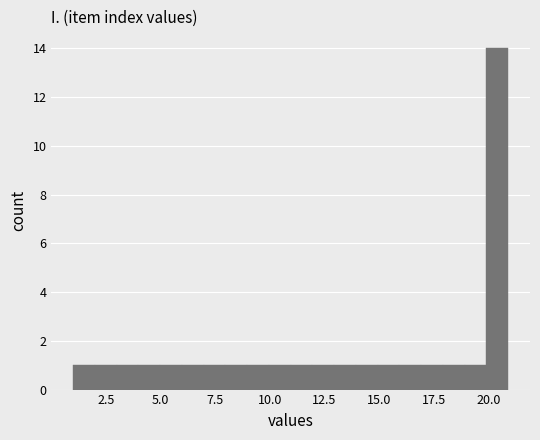

Read against the x-axis, roughly where is the centre of the tallest bar?

20.5